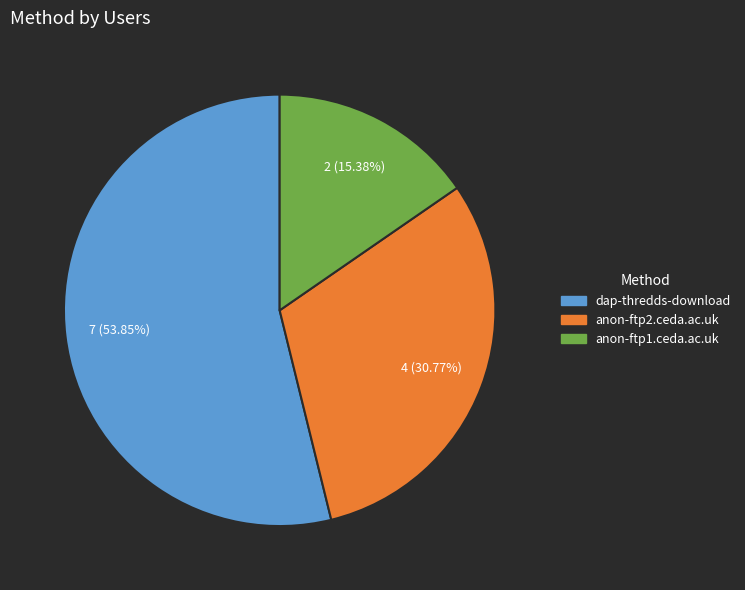

Is dap-thredds-download the majority of the pie?

Yes